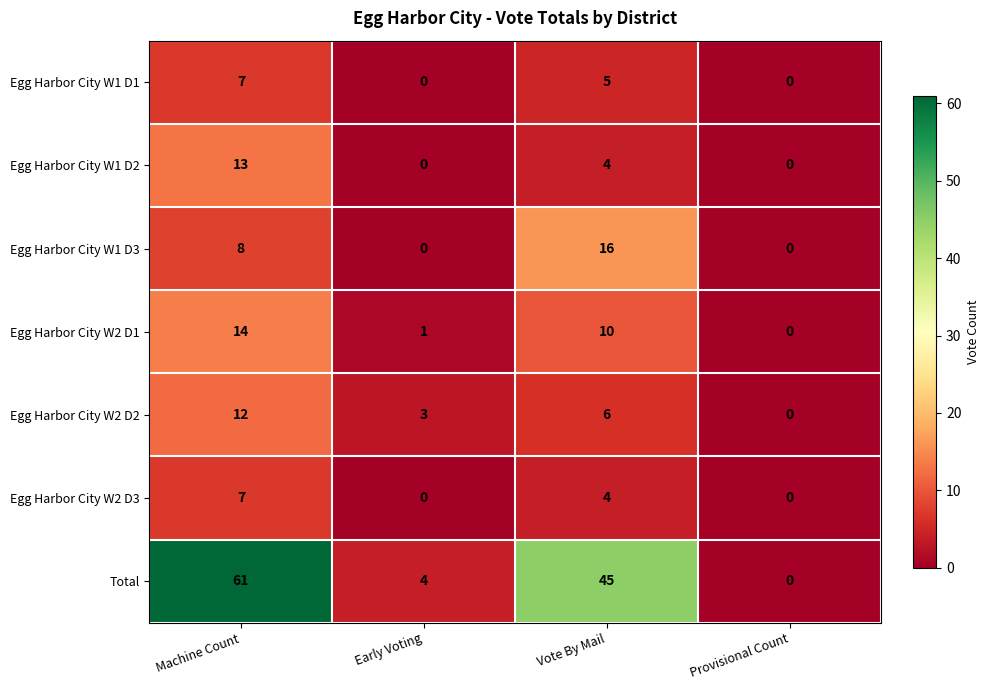

How many data points in Egg Harbor City W1 D3 are less than 8?

2